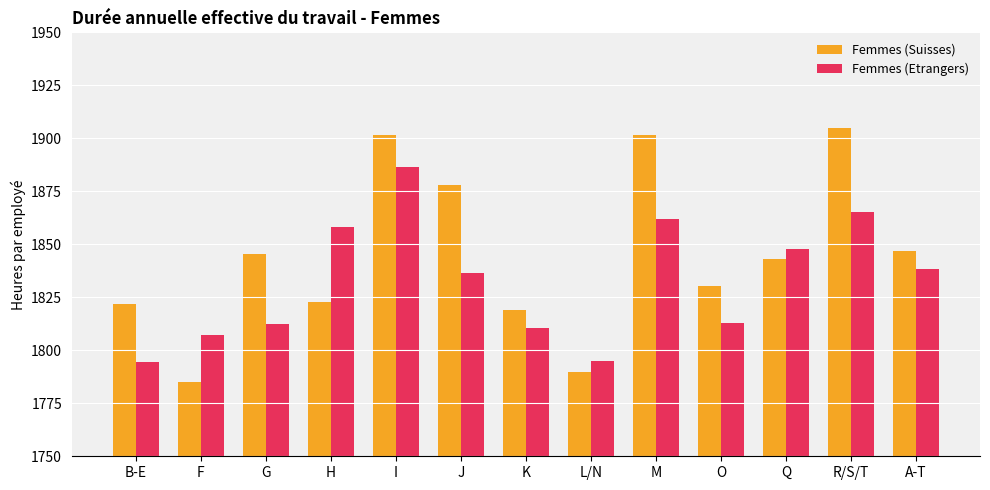

What position from the left is F?

2